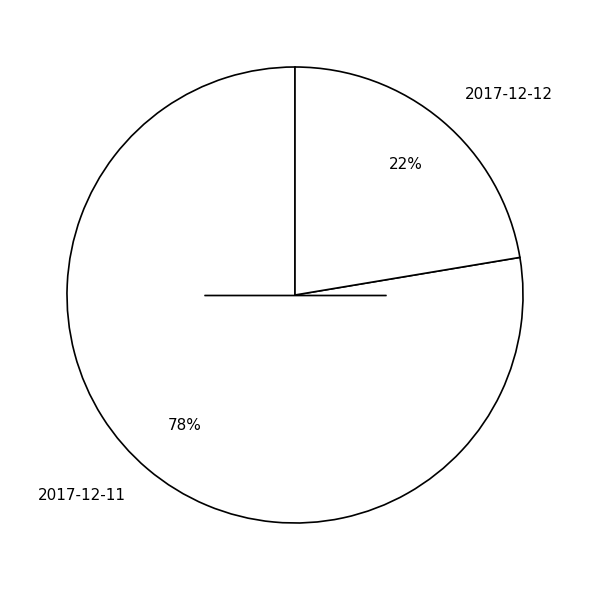

Rank the categories by value from lowest to highest.

2017-12-12, 2017-12-11